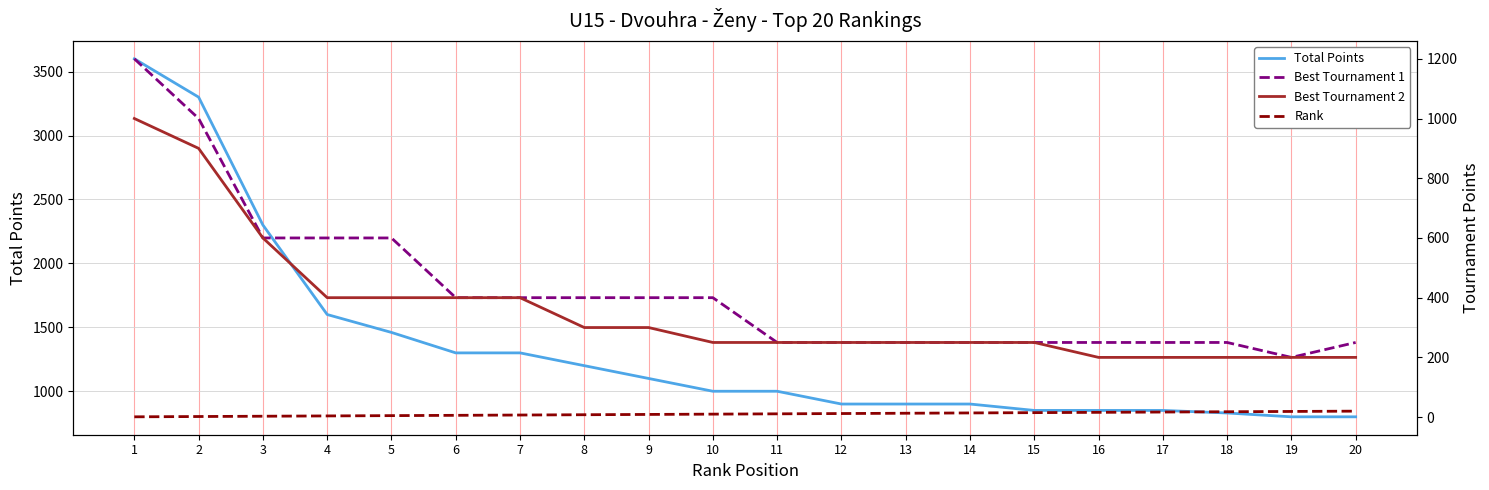

True or false: Best Tournament 1 has more than 2 points higher than both neighbors.

False